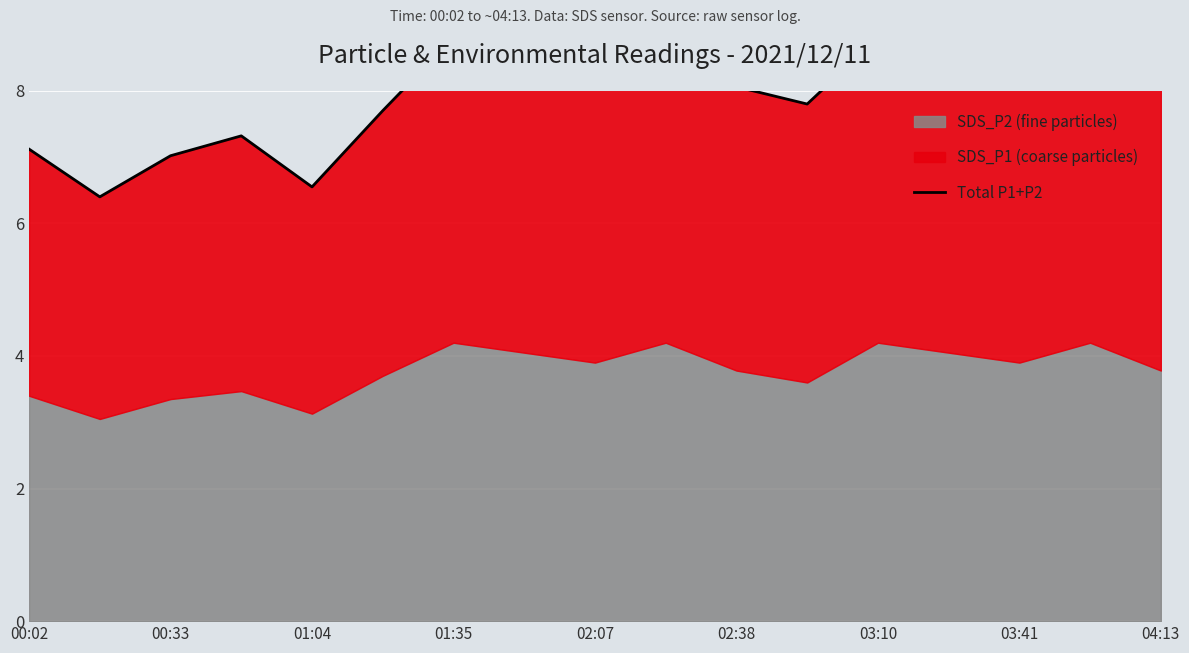

How many points are higher than both their immediate neighbors (excluding endpoints)?

5